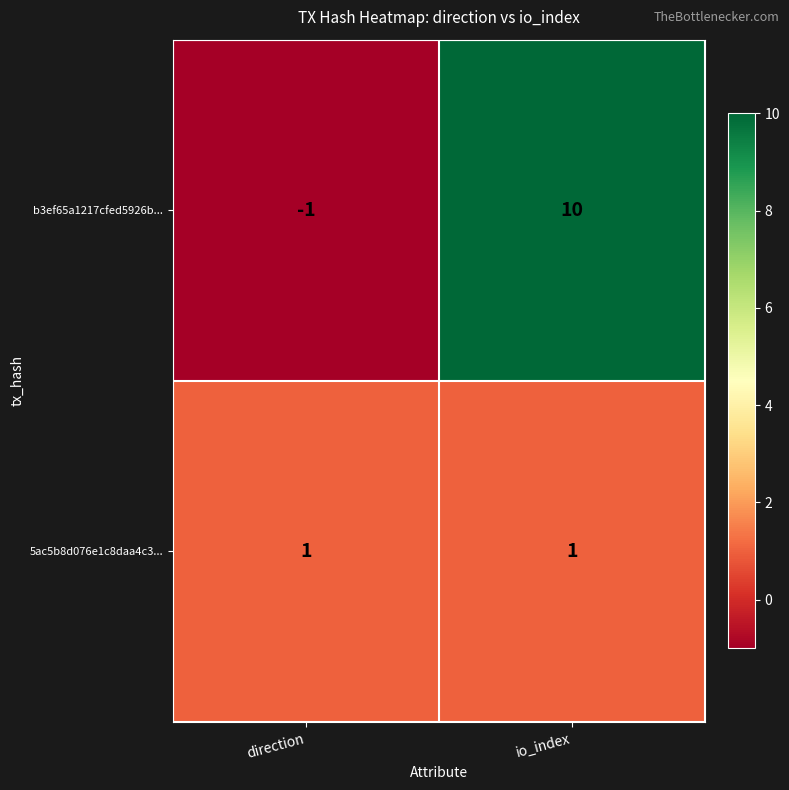

Reading right to left, what are all the values shown in this chart?

b3ef65a1217cfed5926b...: 10	-1
5ac5b8d076e1c8daa4c3...: 1	1